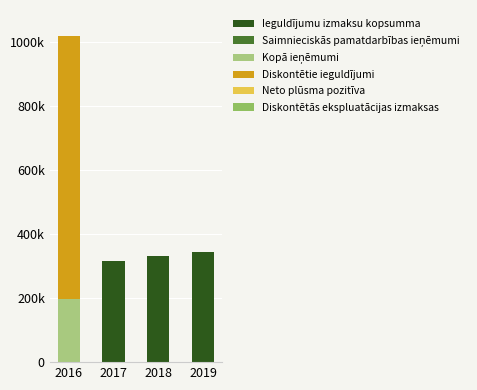

Are the bars grouped side by side (vs. stacked)?

No